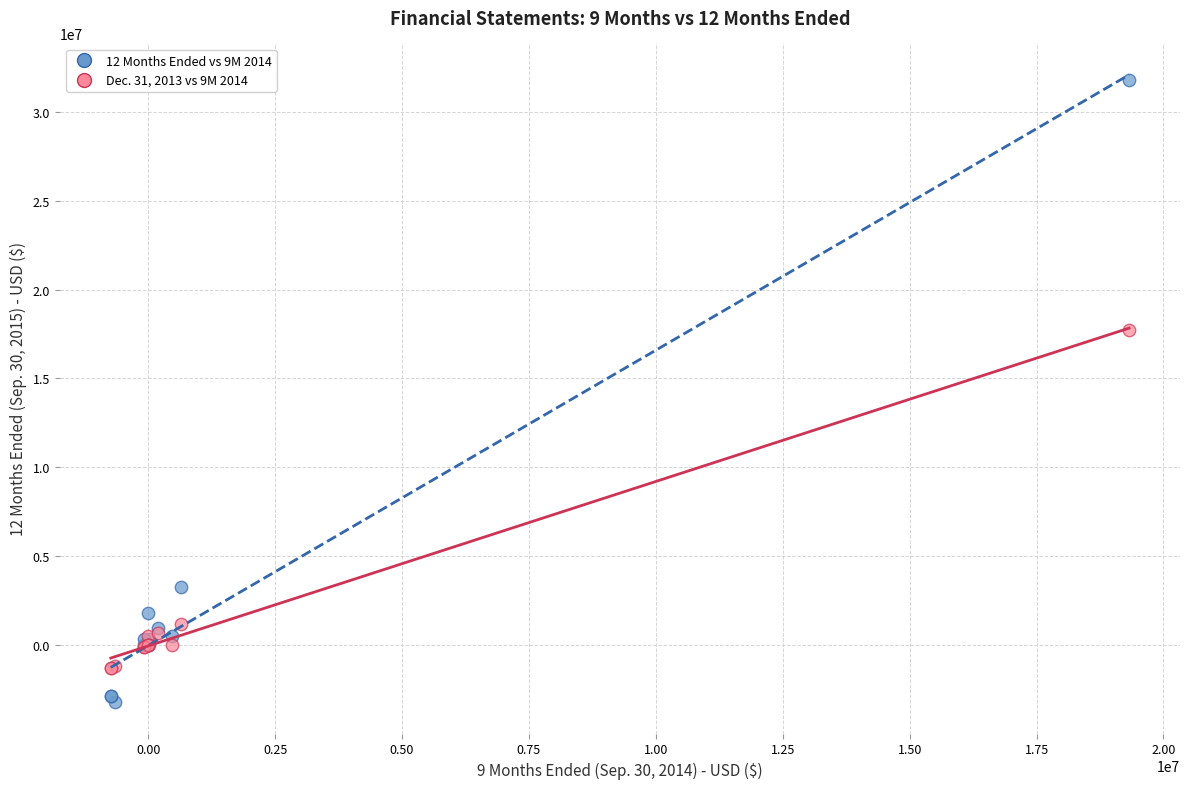

Which series has the largest Y range (max minus min)?

12 Months Ended vs 9M 2014